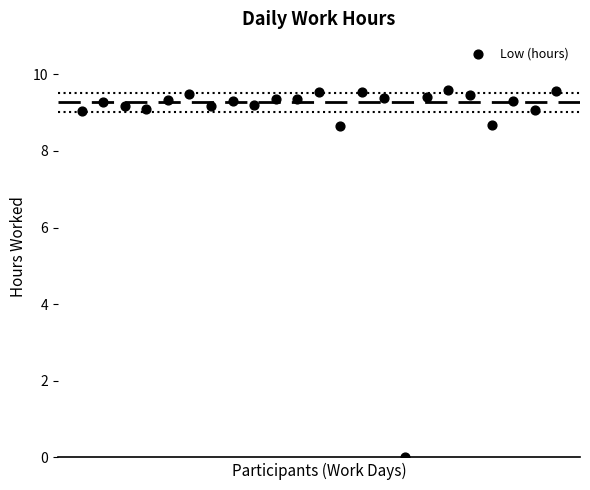

What is the range of Y values (max minus min)?

9.6